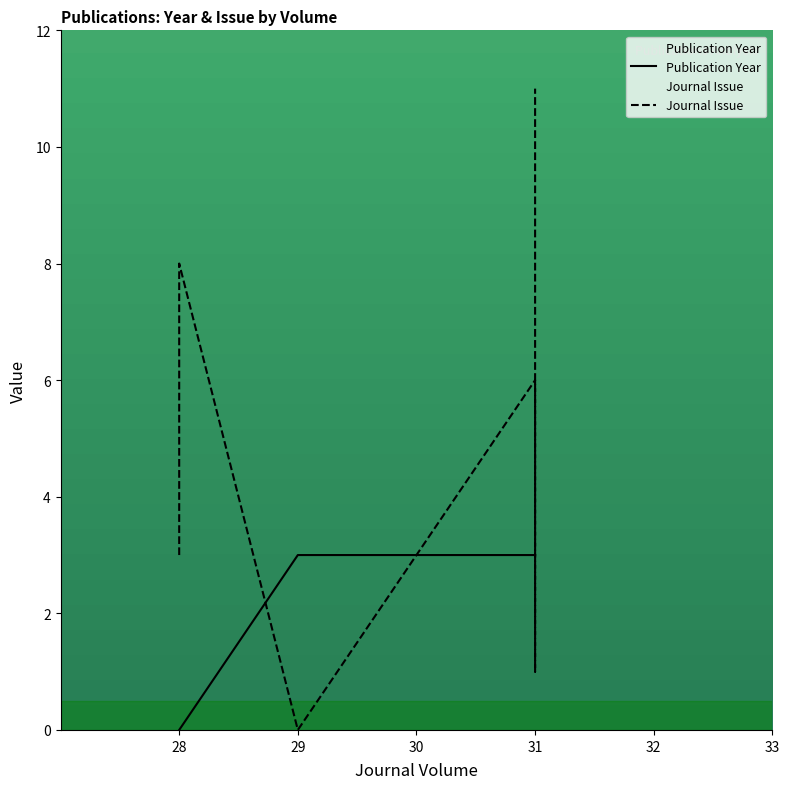

What is the maximum value shown in the chart?

11